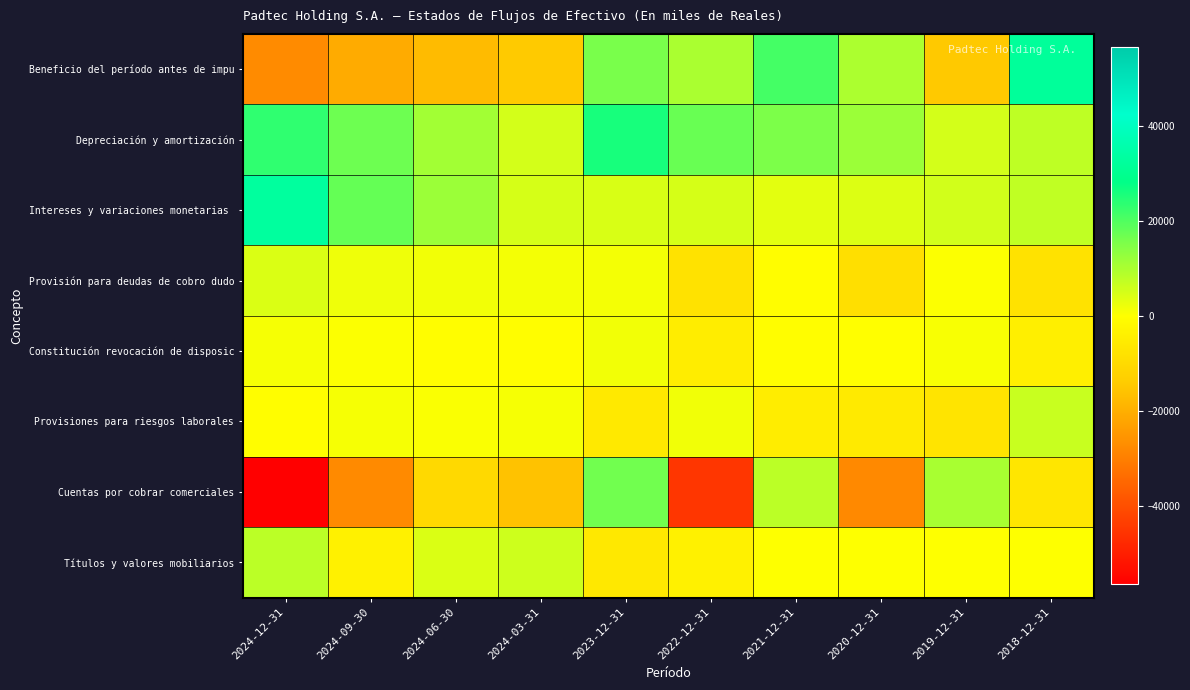

Which series changed the most between 2023-12-31 and 2022-12-31?

Cuentas por cobrar comerciales